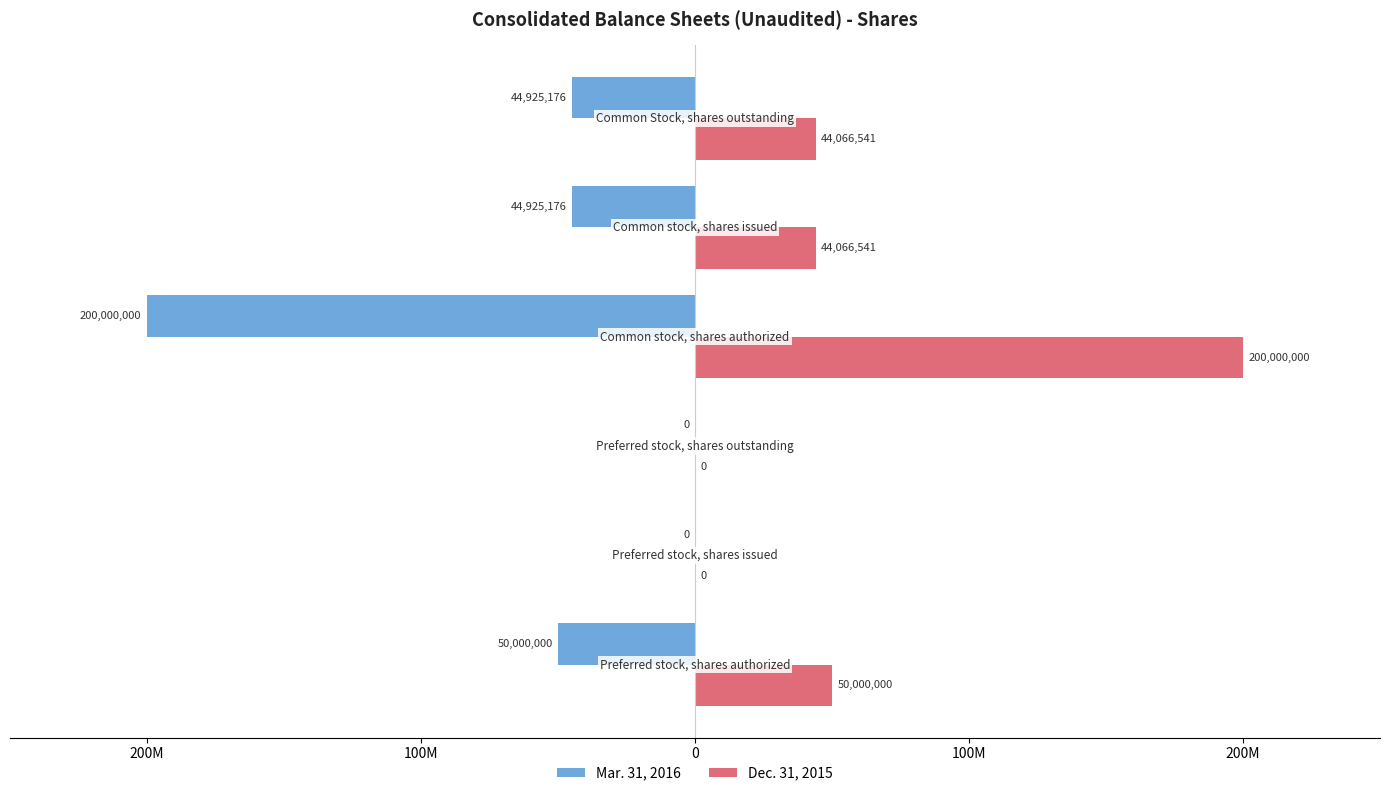

Reading right to left, what are all the values shown in this chart?

Mar. 31, 2016: -44925176	-44925176	-200000000	0	0	-50000000
Dec. 31, 2015: 44066541	44066541	200000000	0	0	50000000